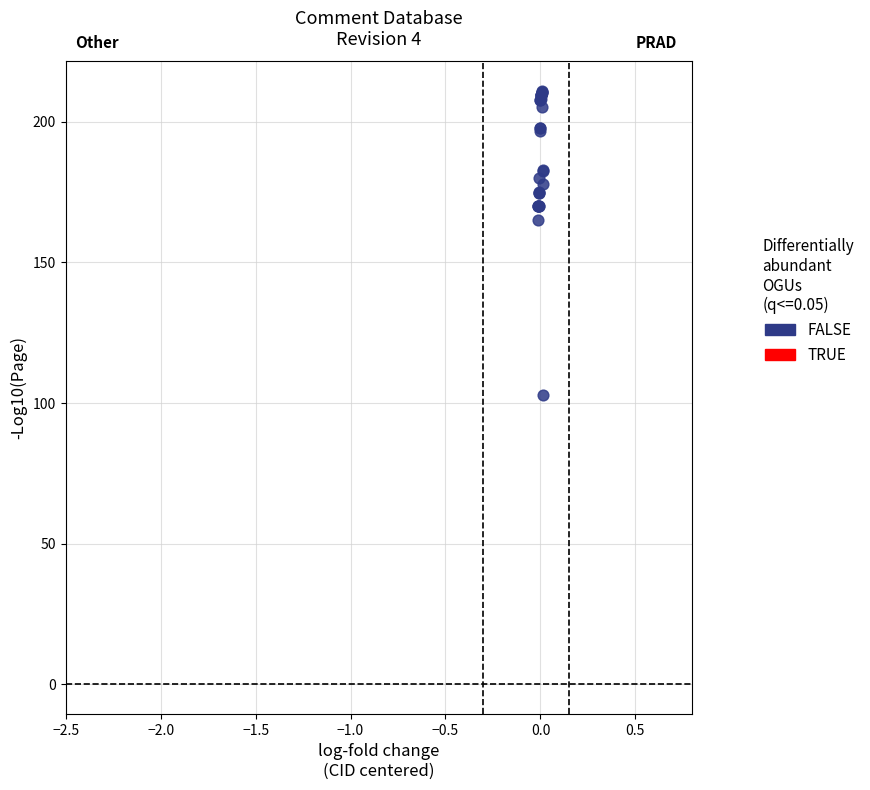

What Y value in the scatter plot is closest to 156?

164.9